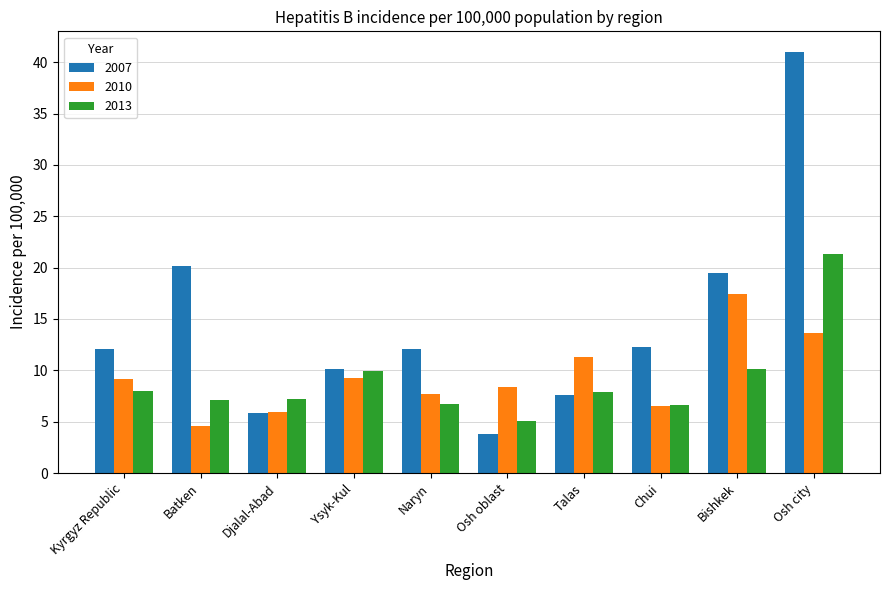

What is the total value across all series at Osh oblast?

17.3